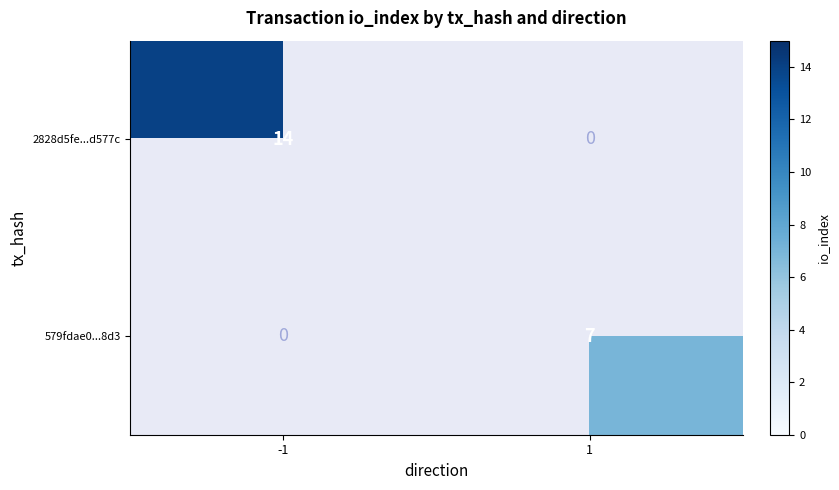

True or false: 2828d5fe...d577c has a value of 8 at -1.

False